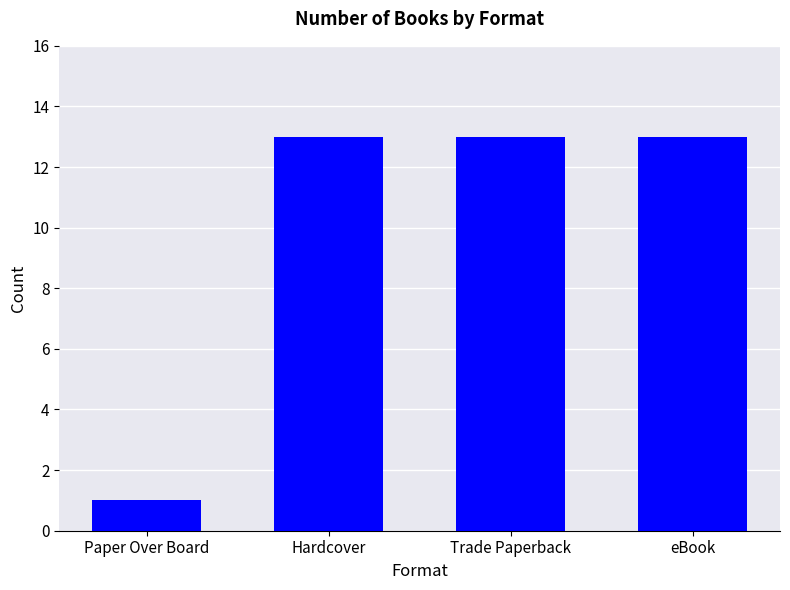

How many distinct data groups are displayed?

1